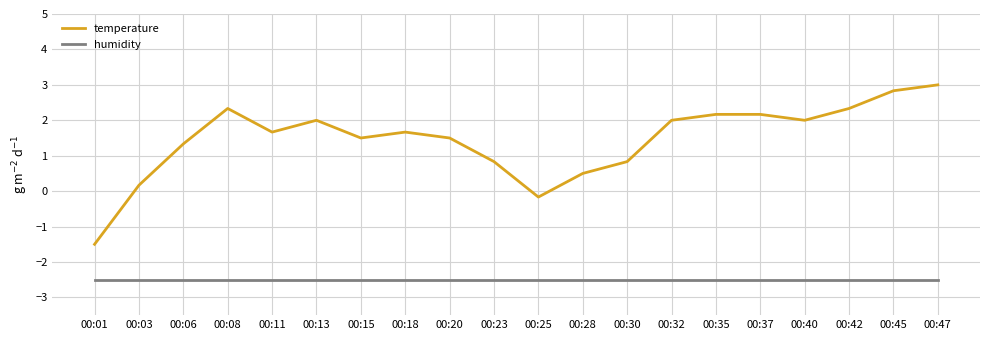

What is the minimum value for temperature?

-1.5